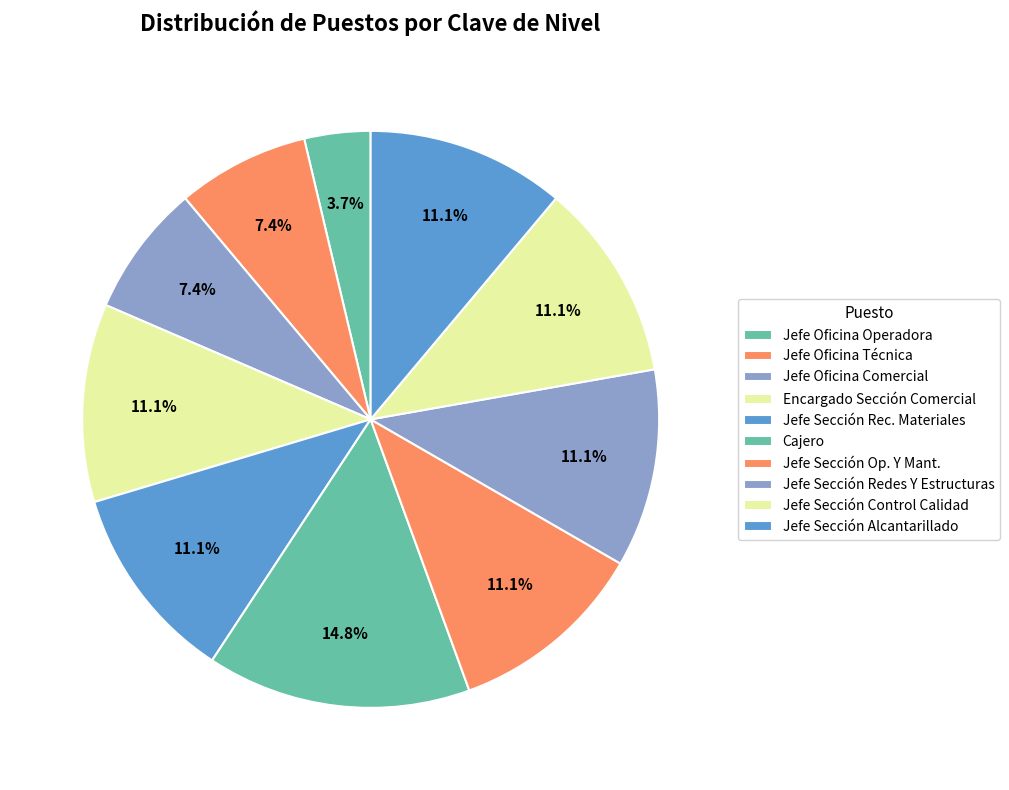

To the nearest percent, what is the average slice percentage?

10%